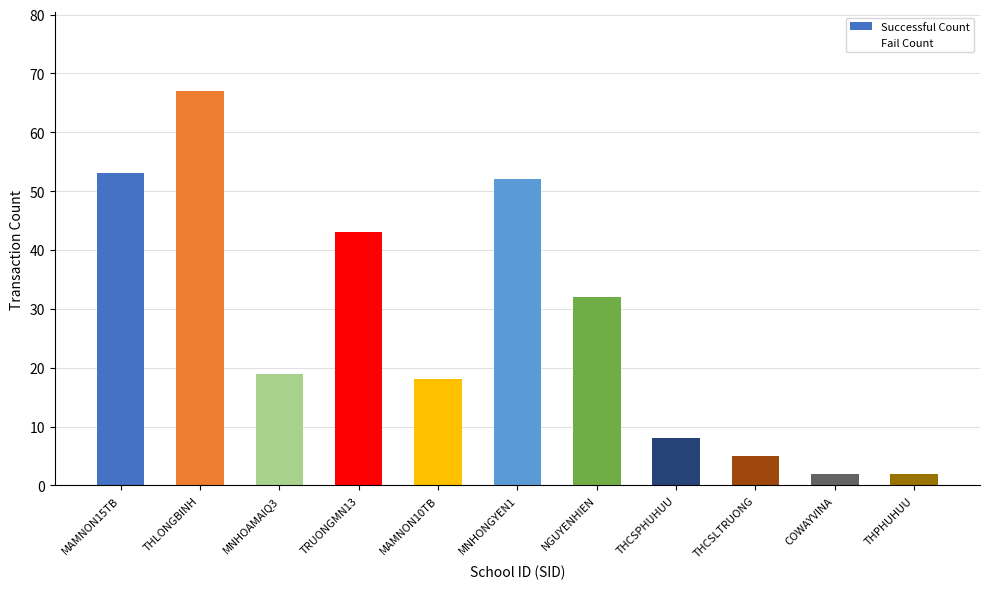

How many Fail Count values are between 0 and 1?

10